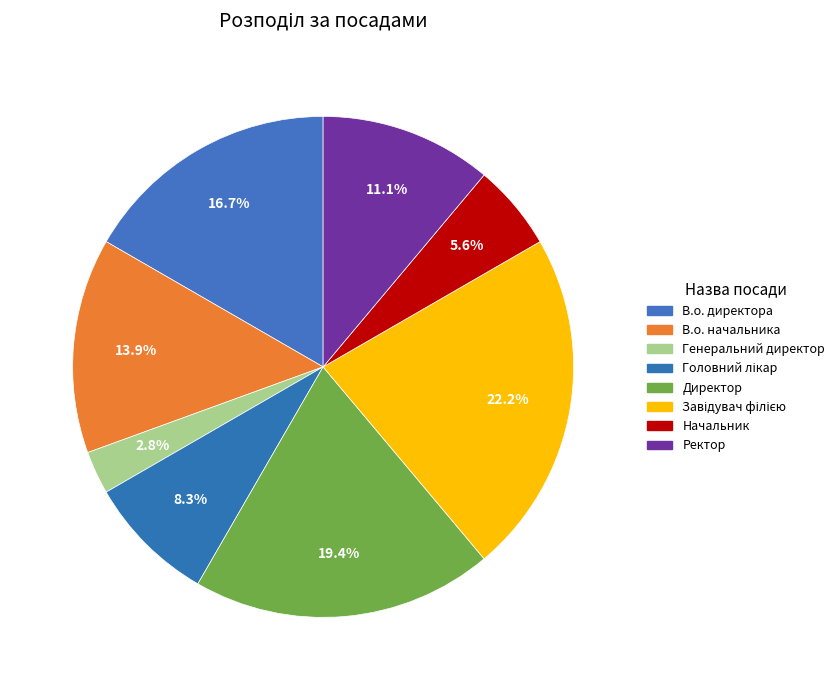

Count the number of slices in the pie.

8